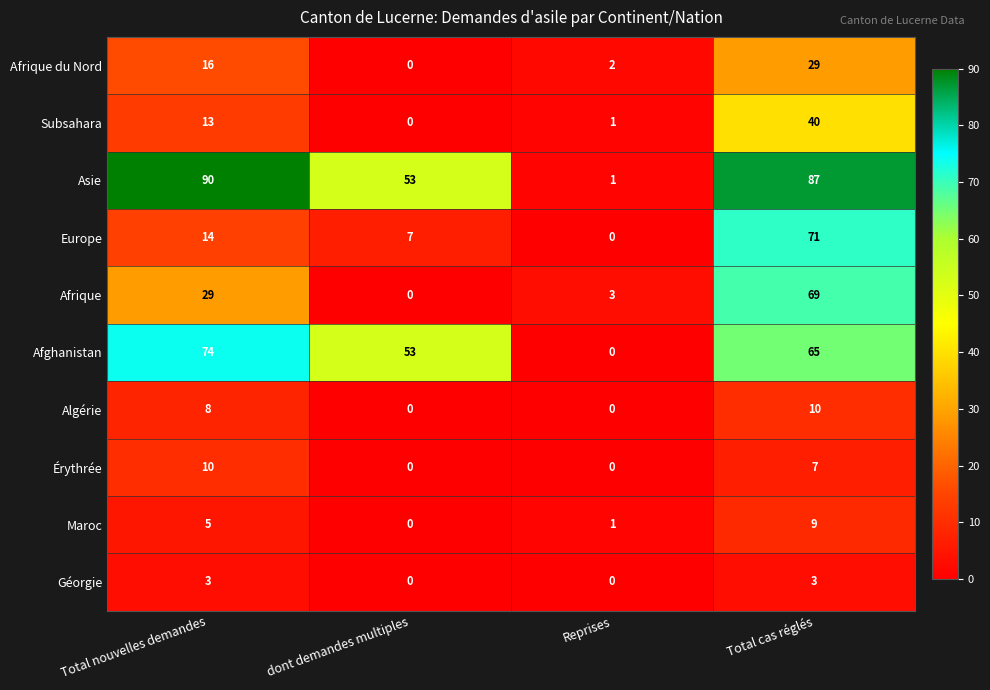

What is the total value across all series at Total nouvelles demandes?

262